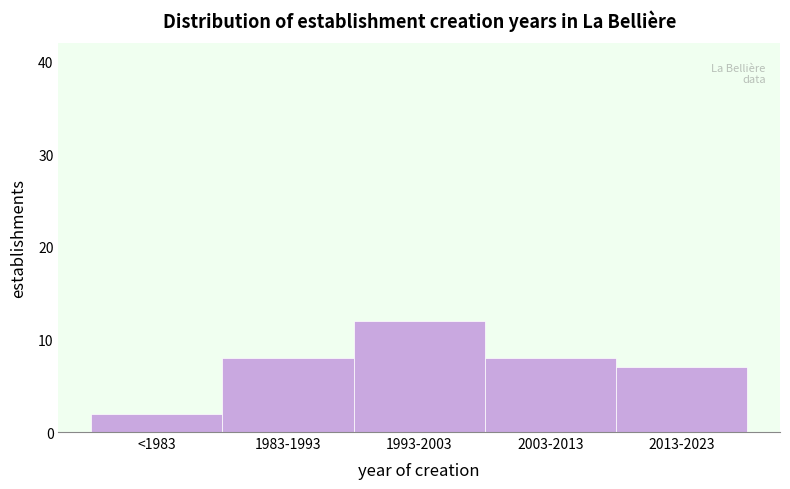

Reading right to left, list all the values displayed in this chart.

7	8	12	8	2